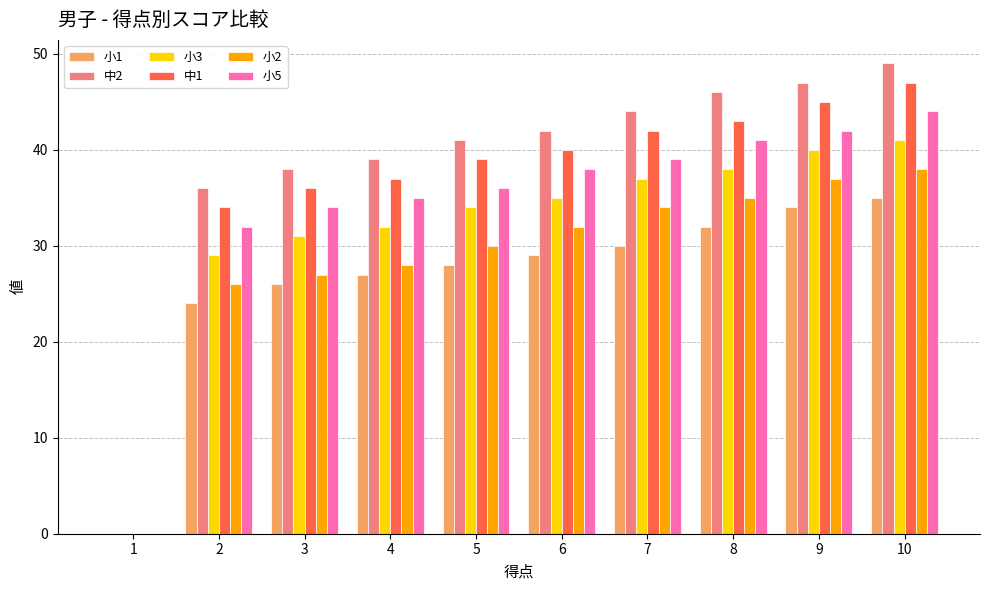

Does the chart contain stacked bars?

No